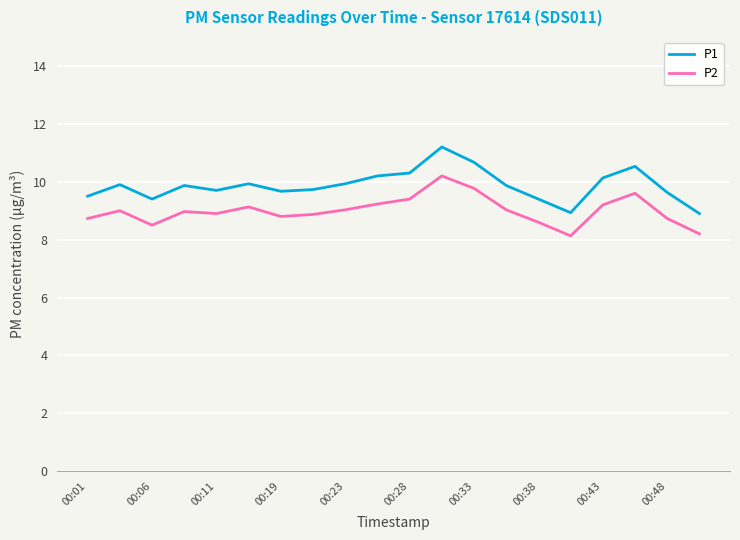

Rank the series by their maximum value, from lowest to highest.

P2, P1